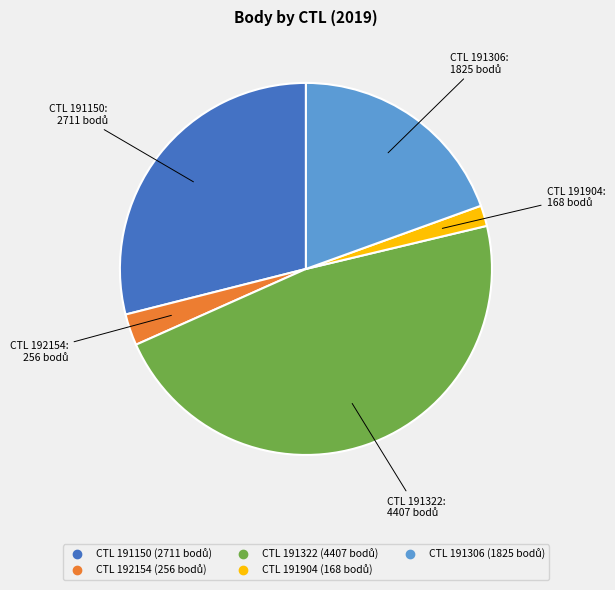

Is there a majority slice in this chart?

No